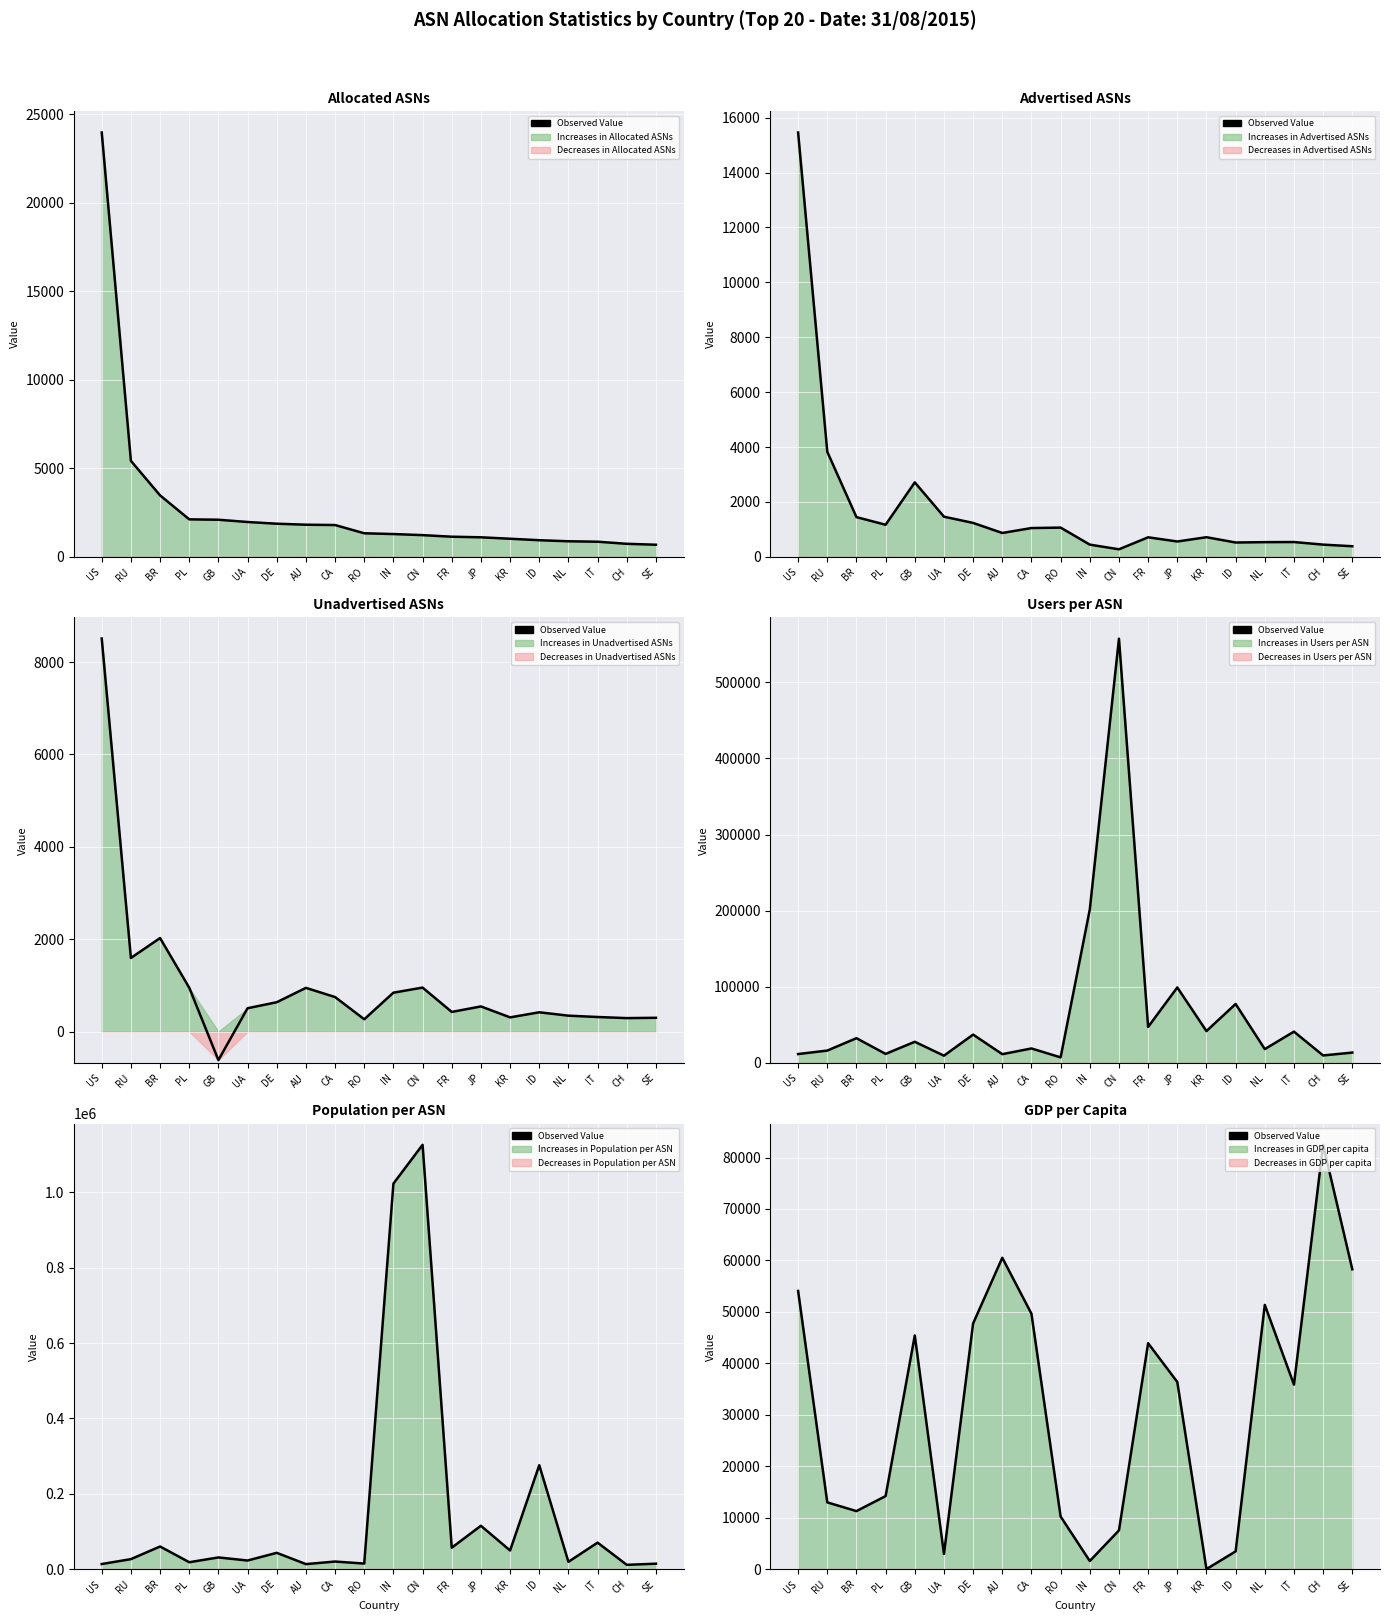

True or false: the data has more than 0 interior local peaks.

True